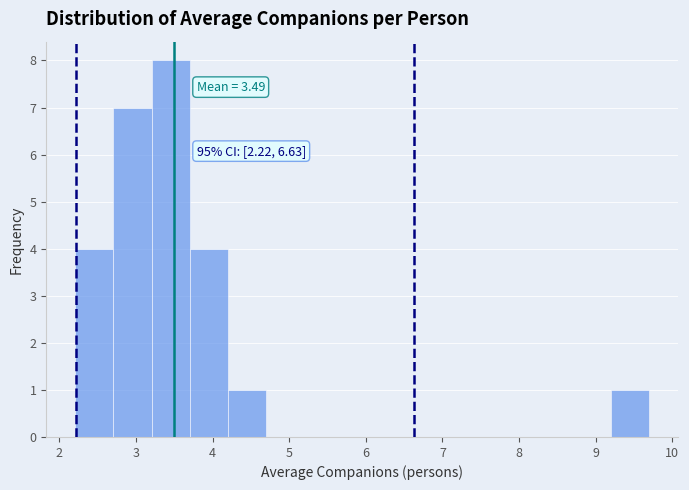

Over which range of the x-axis is the bar tallest?

3.2 to 3.7